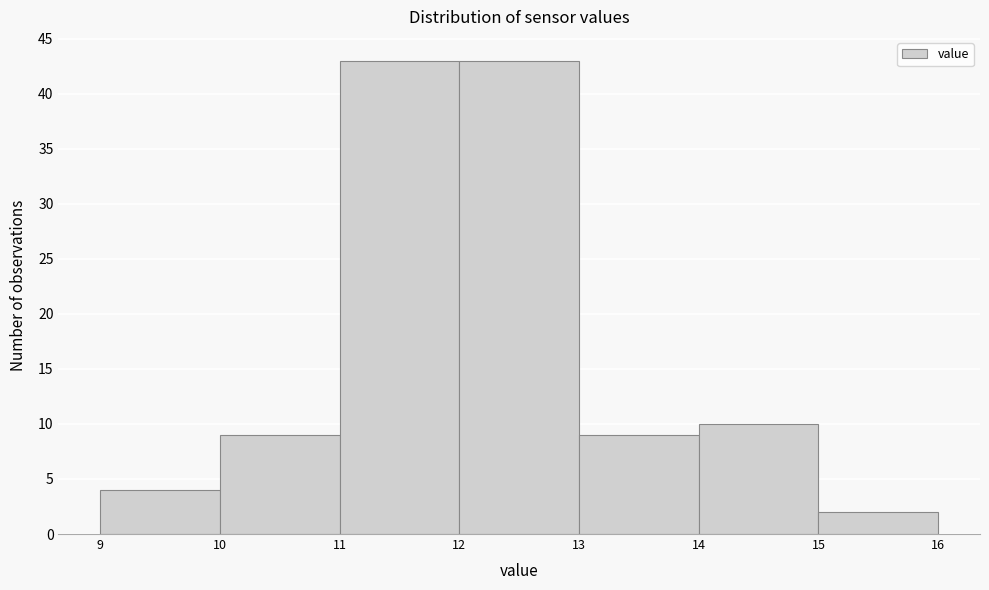

How tall is the bar that spans 14 to 15 on the x-axis? The values are not printed on the chart, so give them approximately, as read against the axis.

10